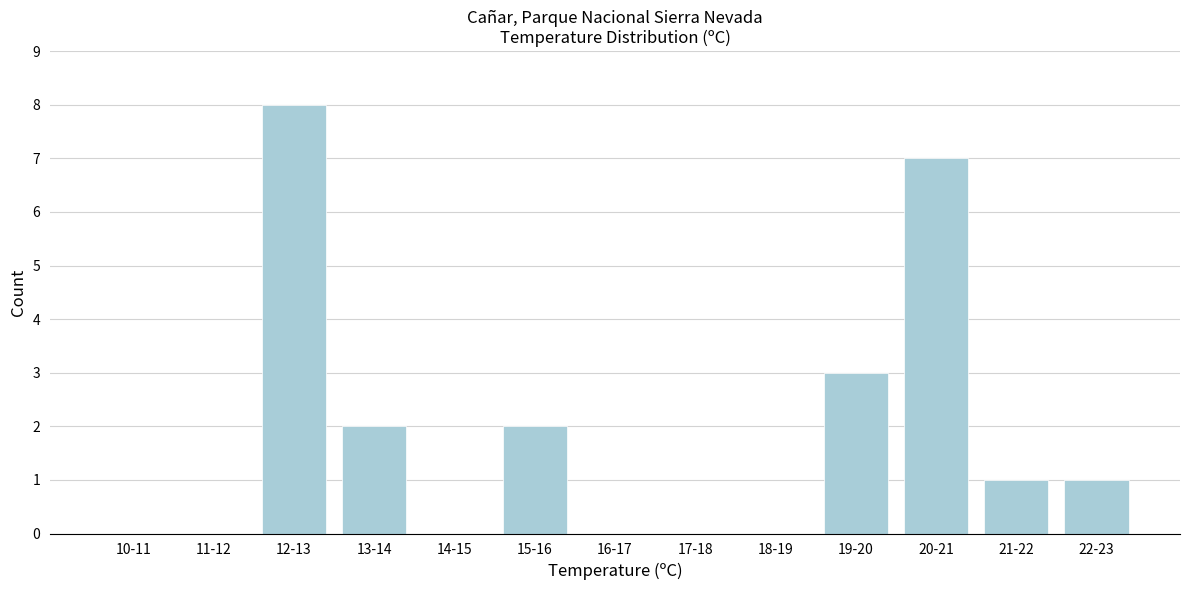

Reading left to right, list all the values displayed in this chart.

10-11=0	11-12=0	12-13=8	13-14=2	14-15=0	15-16=2	16-17=0	17-18=0	18-19=0	19-20=3	20-21=7	21-22=1	22-23=1